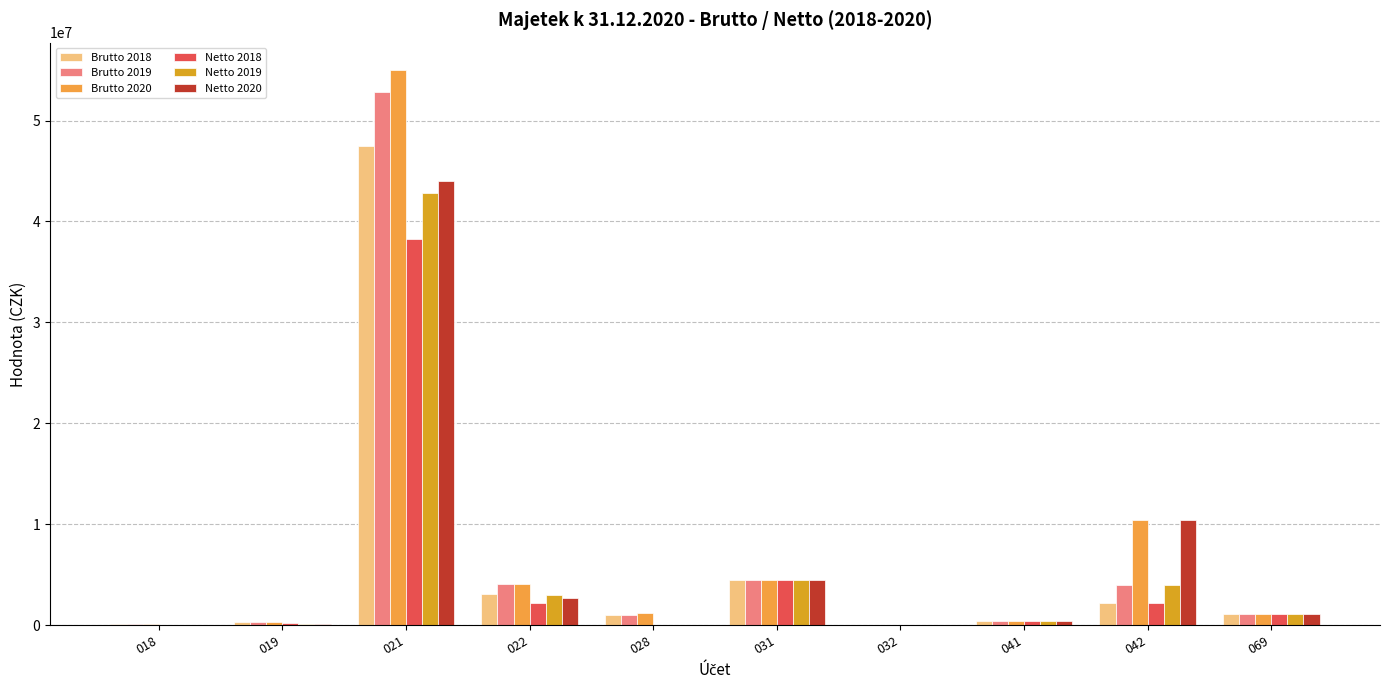

At which category is the sum across all series the highest?

021